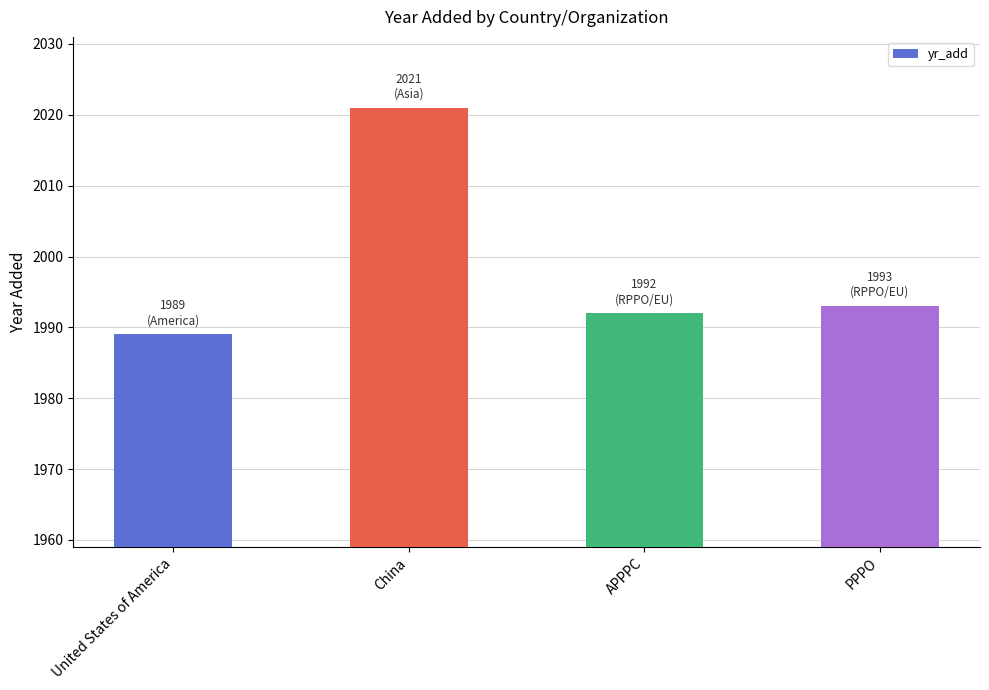

Is it true that the value at APPPC is 1341?

False